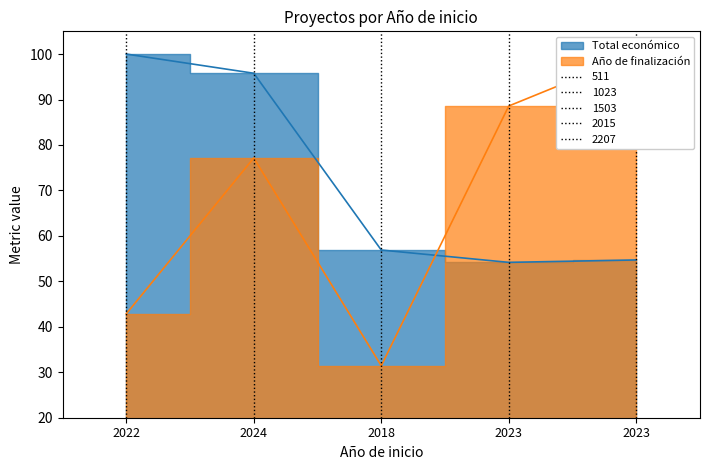

What is the difference between the maximum and minimum values in the Año de finalización series?

68.6